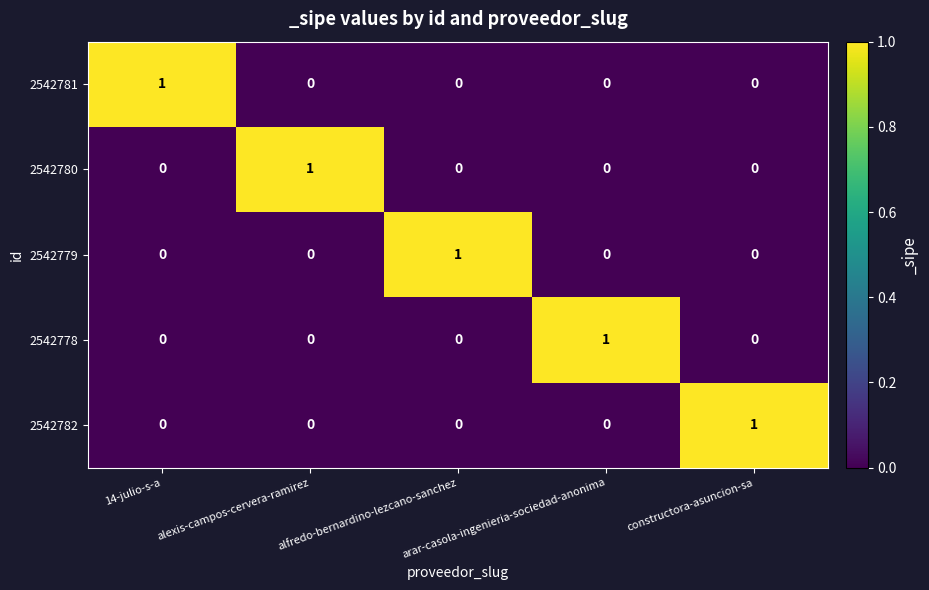

At how many categories does at least one series exceed 0?

5